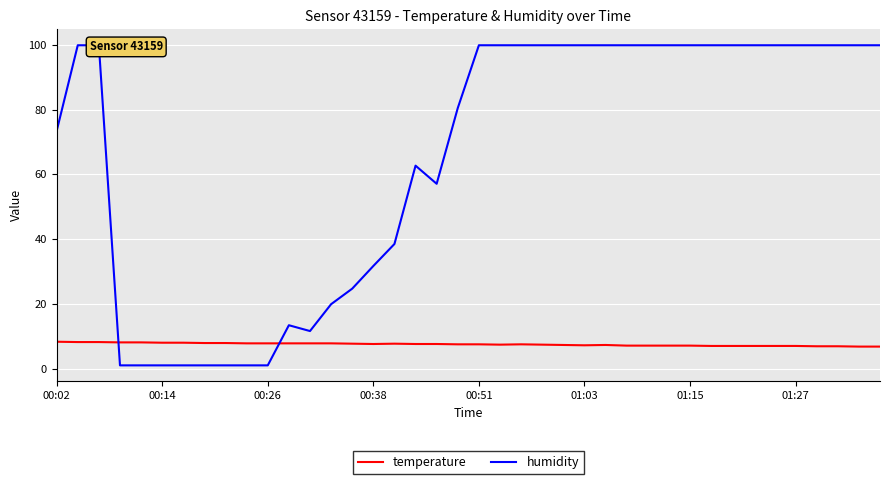

What is the sum of all humidity values?

2619.3